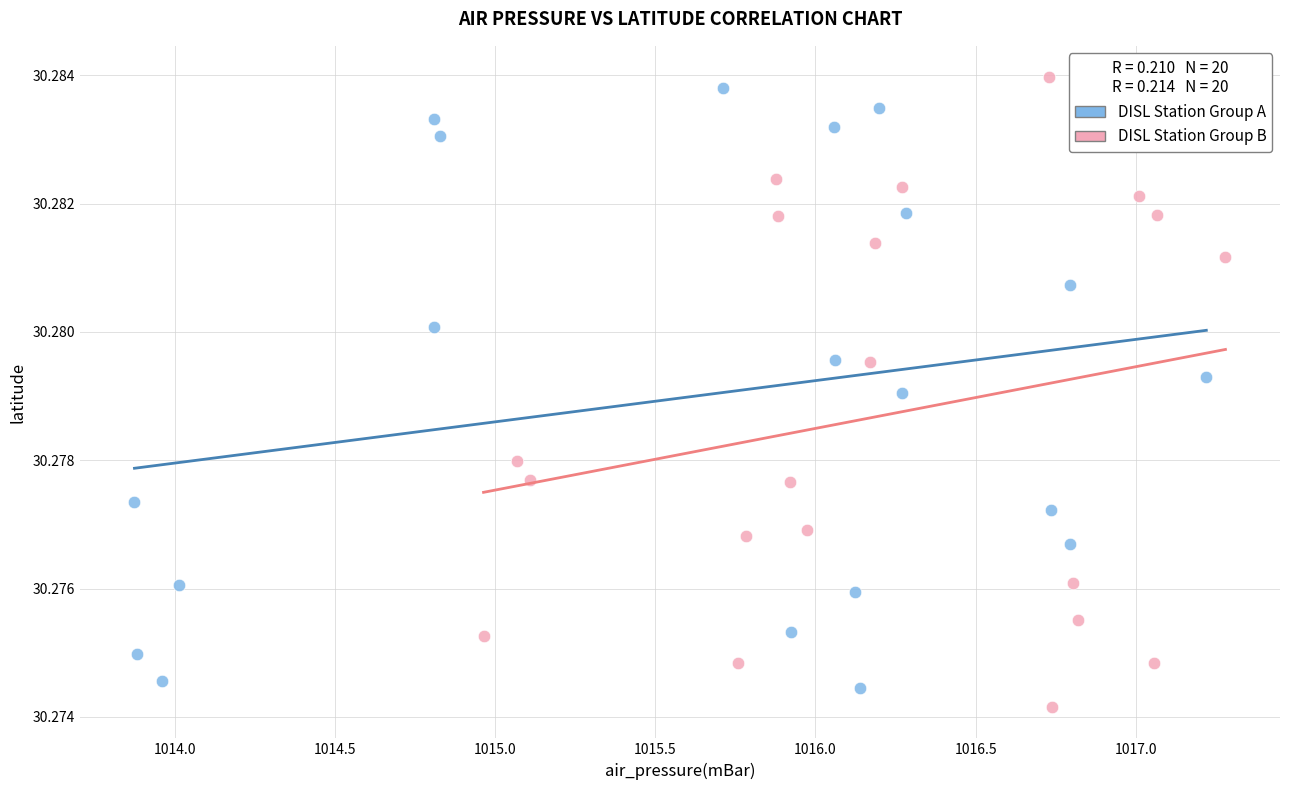

Which series contains the highest Y value?

DISL Station Group B